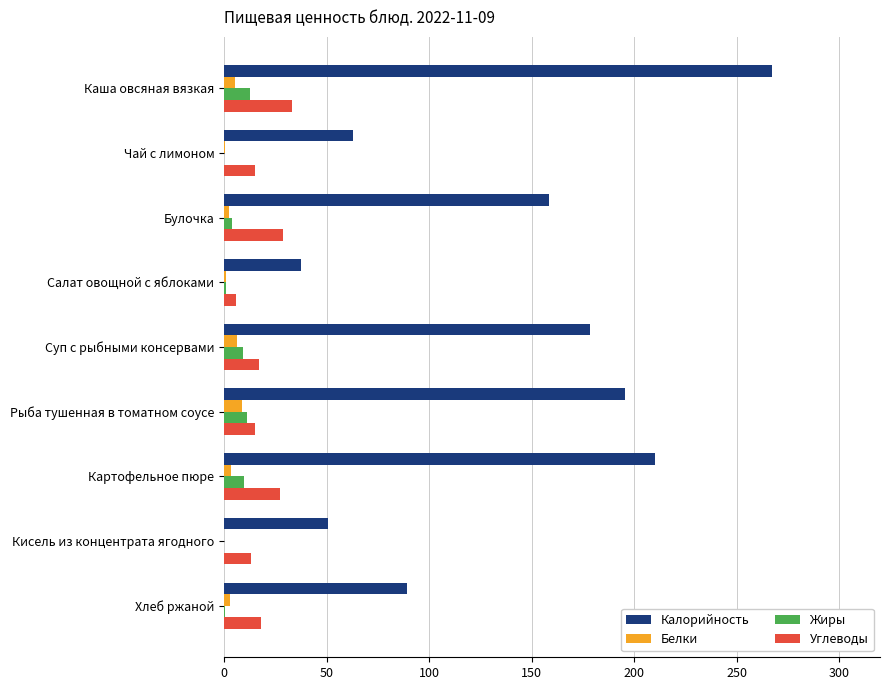

What is the maximum value for Углеводы?

33.2